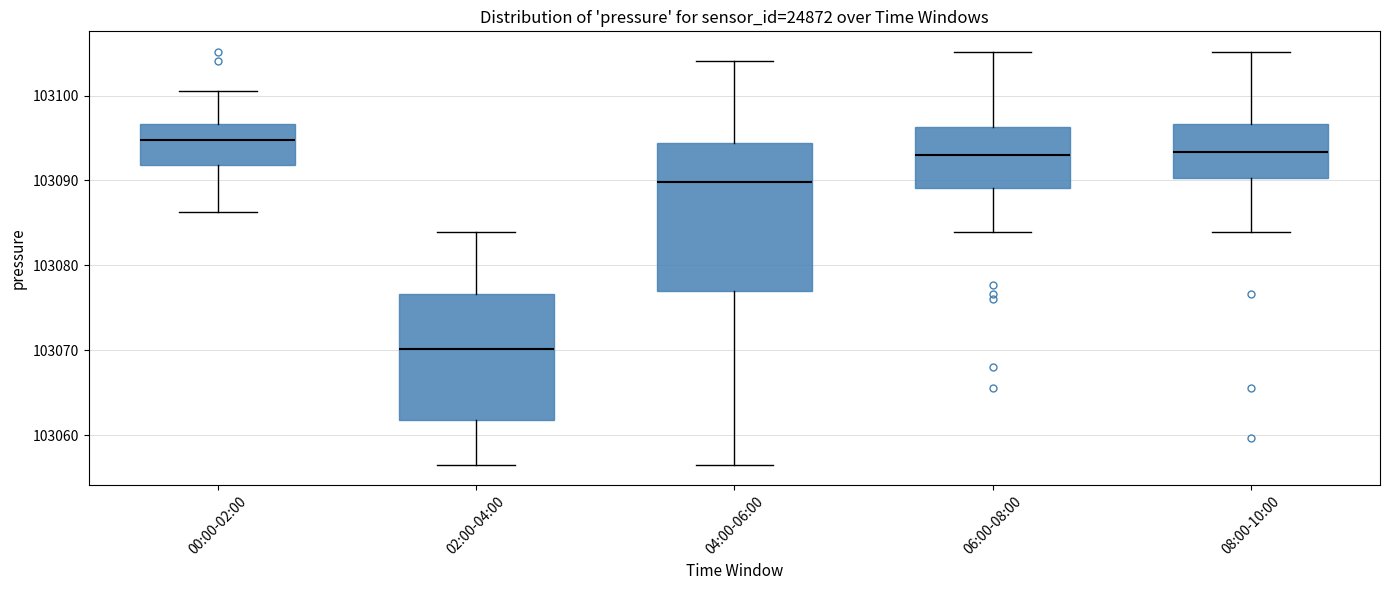

Reading left to right, read every box against the y-axis: the position of its median line, the range the box covers, and the ends of its whiskers. The values are not printed on the chart, so give them approximately, as read against the axis.

00:00-02:00: median 103095, box 103092 to 103097, whiskers 103086 to 103101
02:00-04:00: median 103070, box 103062 to 103077, whiskers 103057 to 103084
04:00-06:00: median 103090, box 103077 to 103094, whiskers 103057 to 103104
06:00-08:00: median 103093, box 103089 to 103096, whiskers 103084 to 103105
08:00-10:00: median 103093, box 103090 to 103097, whiskers 103084 to 103105